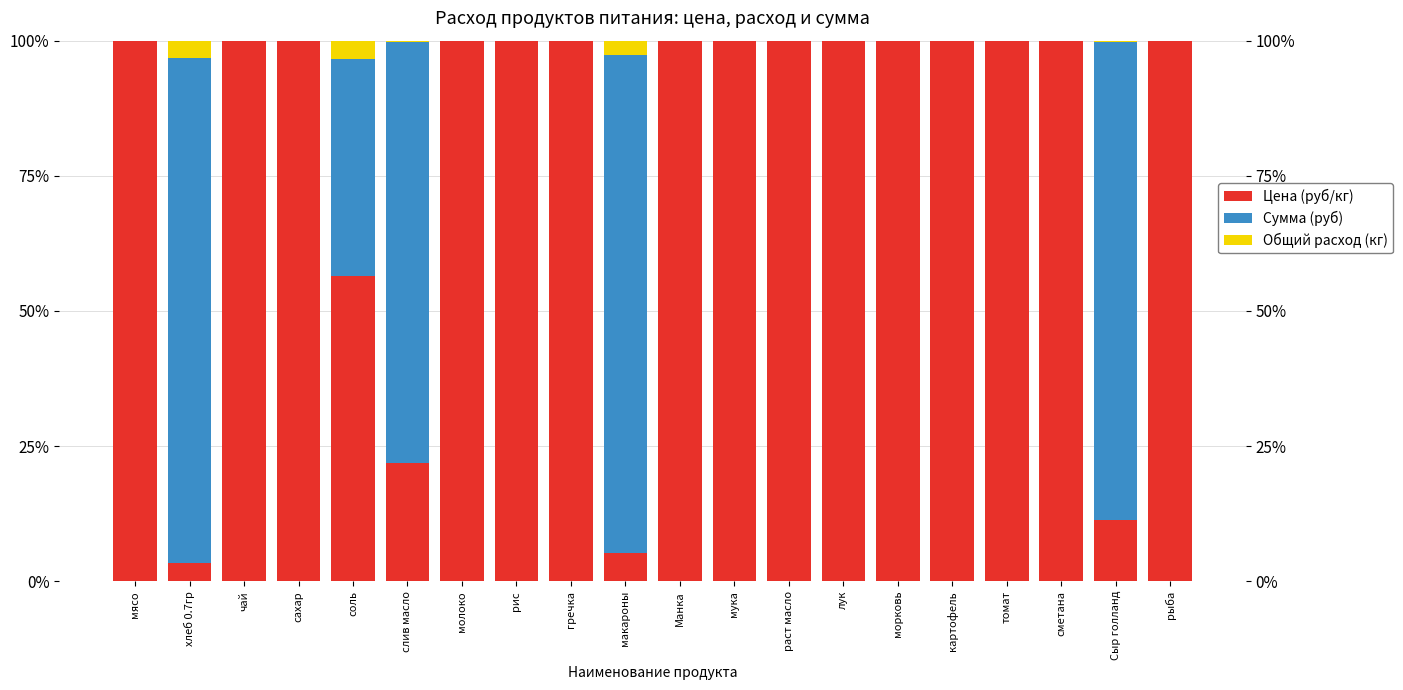

The Цена (руб/кг) series shows 36.7 at слив масло. True or false?

False